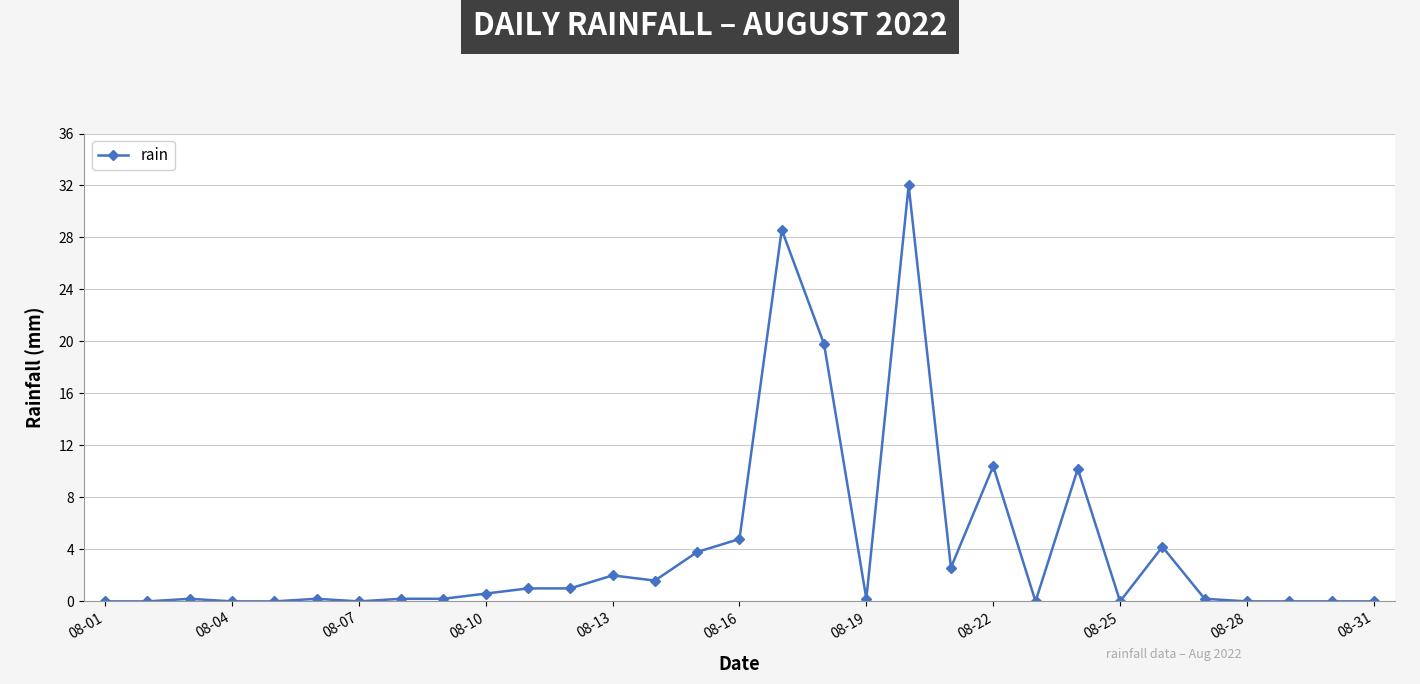

What is the sum of all values?

123.8